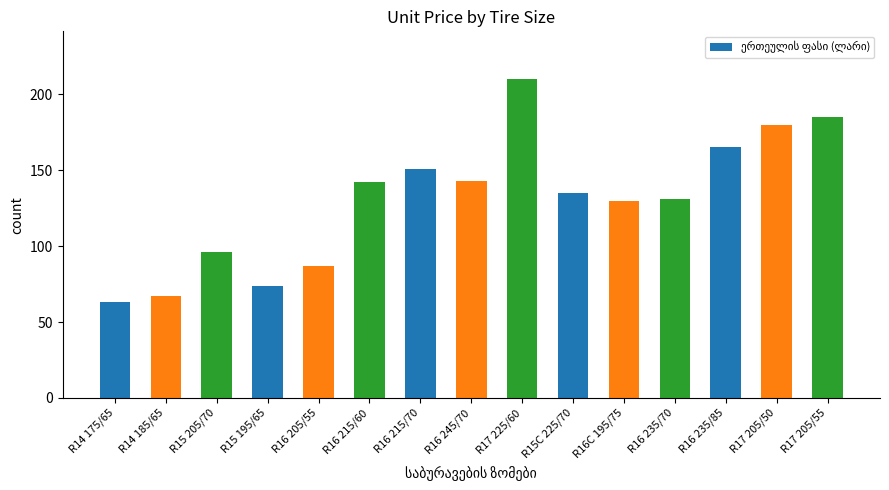

The chart shows a value of 130.0 at R16C 195/75. True or false?

True